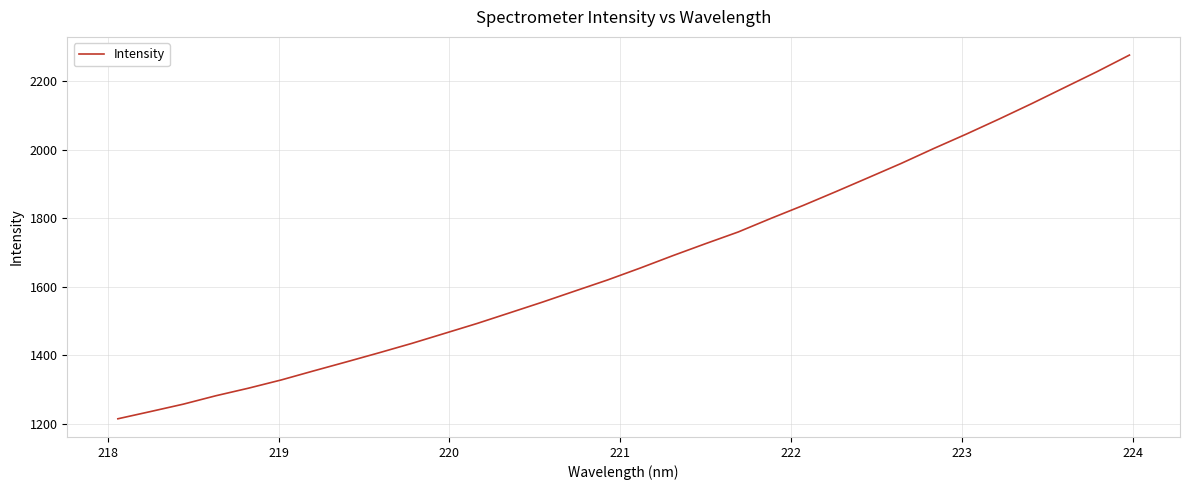

What is the greatest value displayed?

2276.7